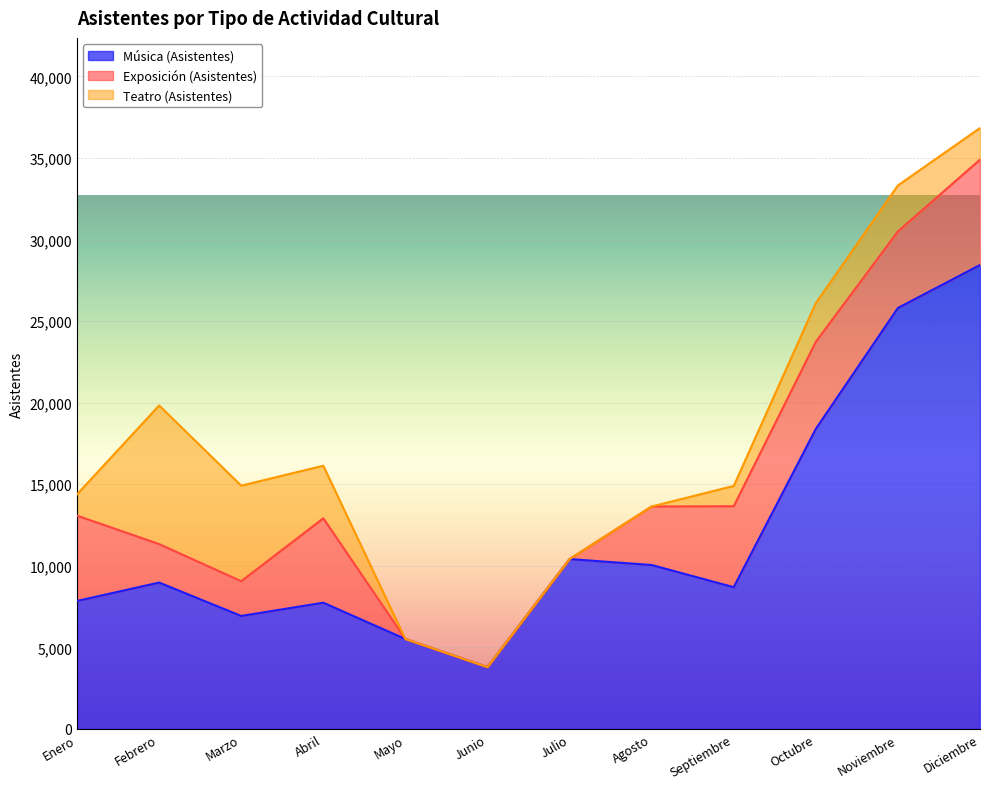

Which has a higher value, Diciembre or Octubre?

Diciembre